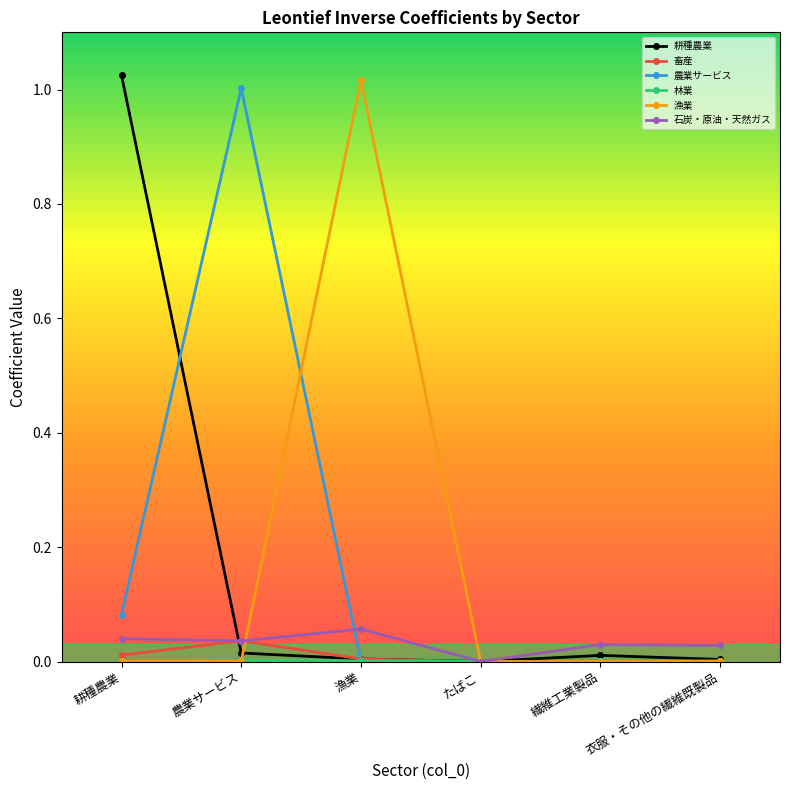

Between which two adjacent categories do 漁業 and 石炭・原油・天然ガス first intersect?

農業サービス and 漁業